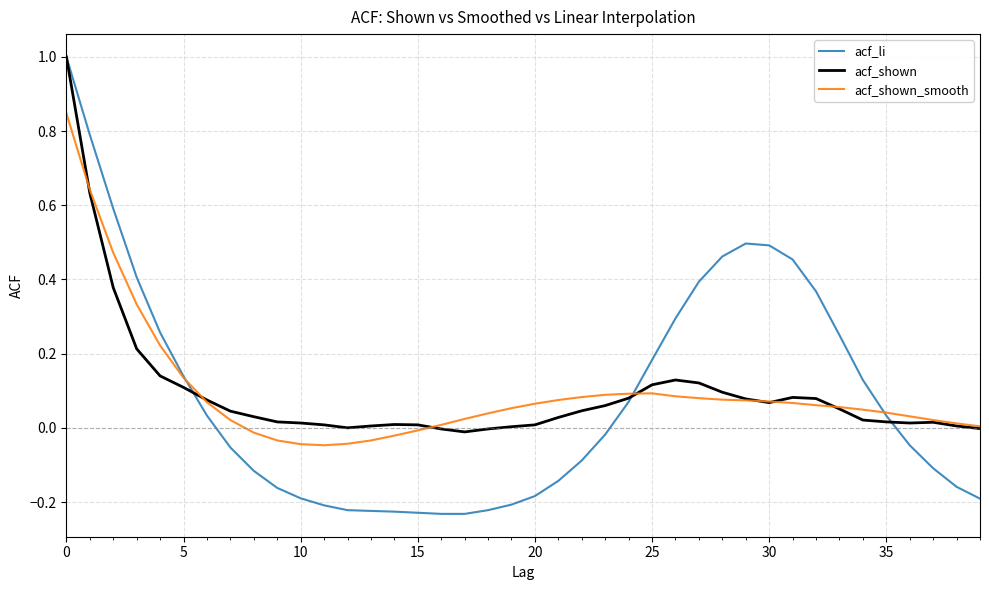

What is the highest value of the acf_shown series?

1.0